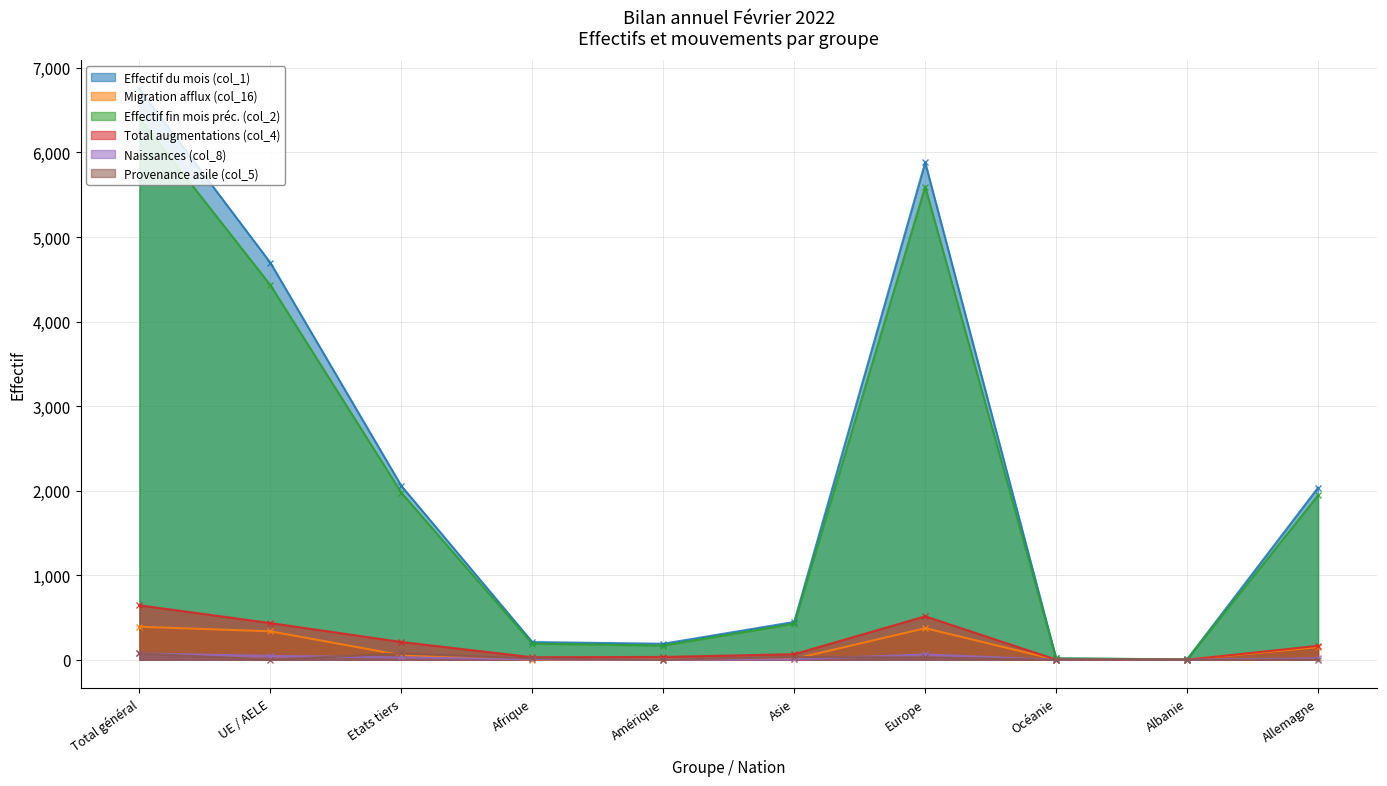

The value of Migration afflux (col_16) at Etats tiers is 54. True or false?

True